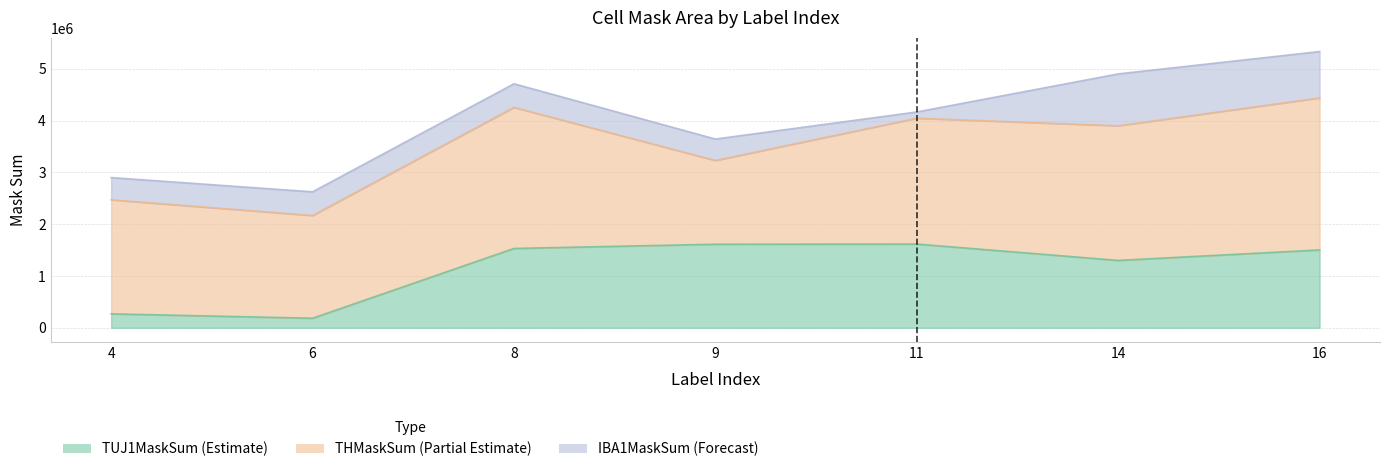

What is the difference between the maximum and minimum values in the TUJ1MaskSum series?

1432131